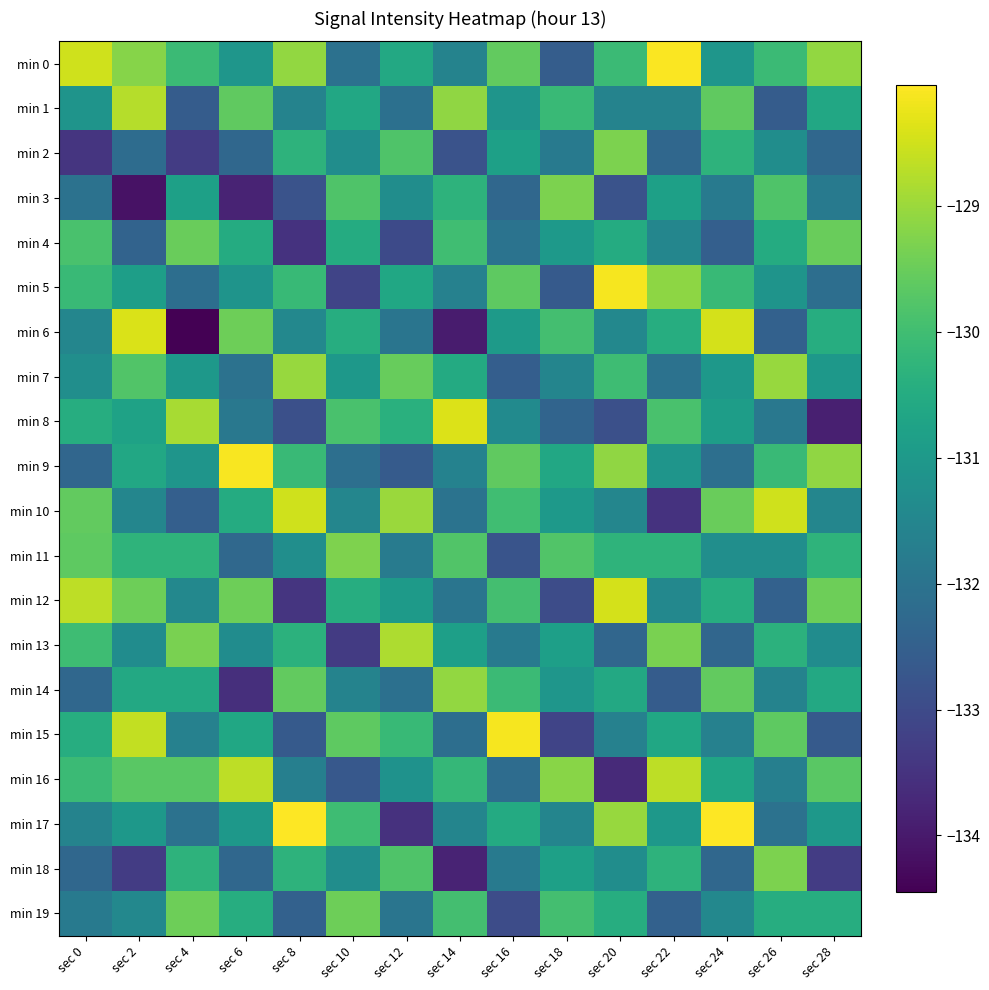

List the series in order of their peak value, lowest first.

min 4, min 19, min 2, min 18, min 3, min 11, min 14, min 7, min 13, min 1, min 16, min 10, min 12, min 6, min 8, min 15, min 5, min 9, min 0, min 17